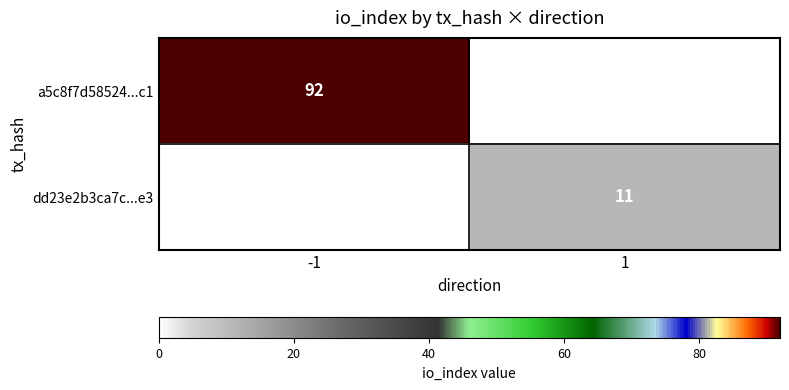

True or false: a5c8f7d58524...c1 has a value of 92 at -1.

True